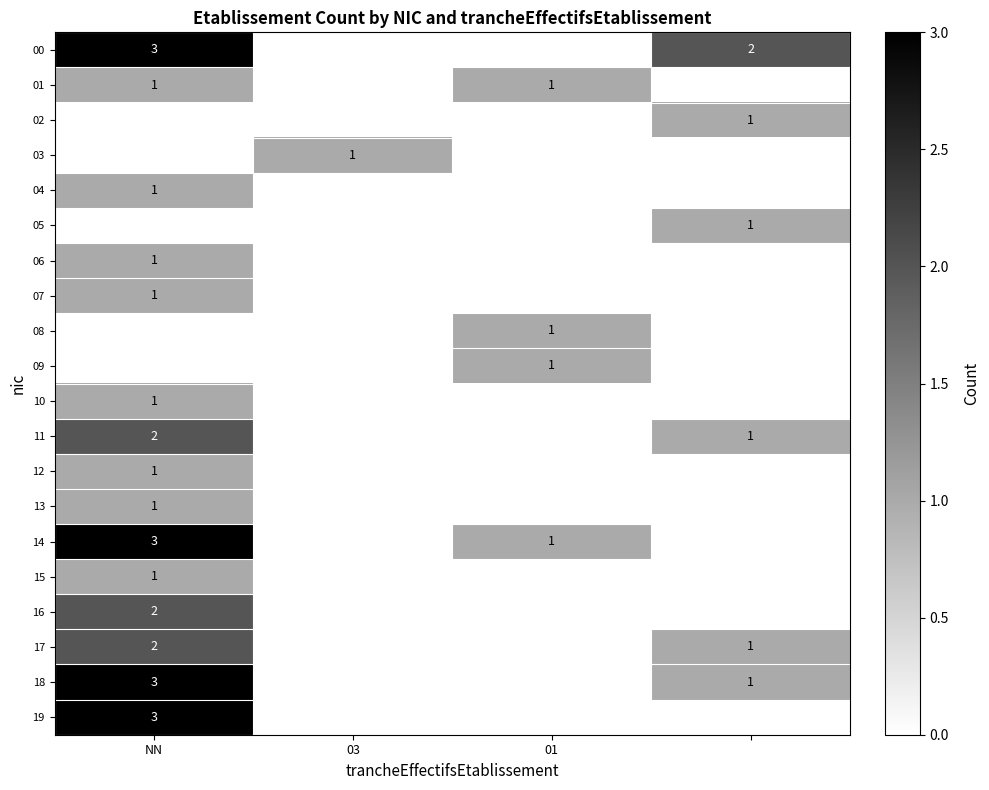

True or false: 11 has a value of 2 at NN.

True